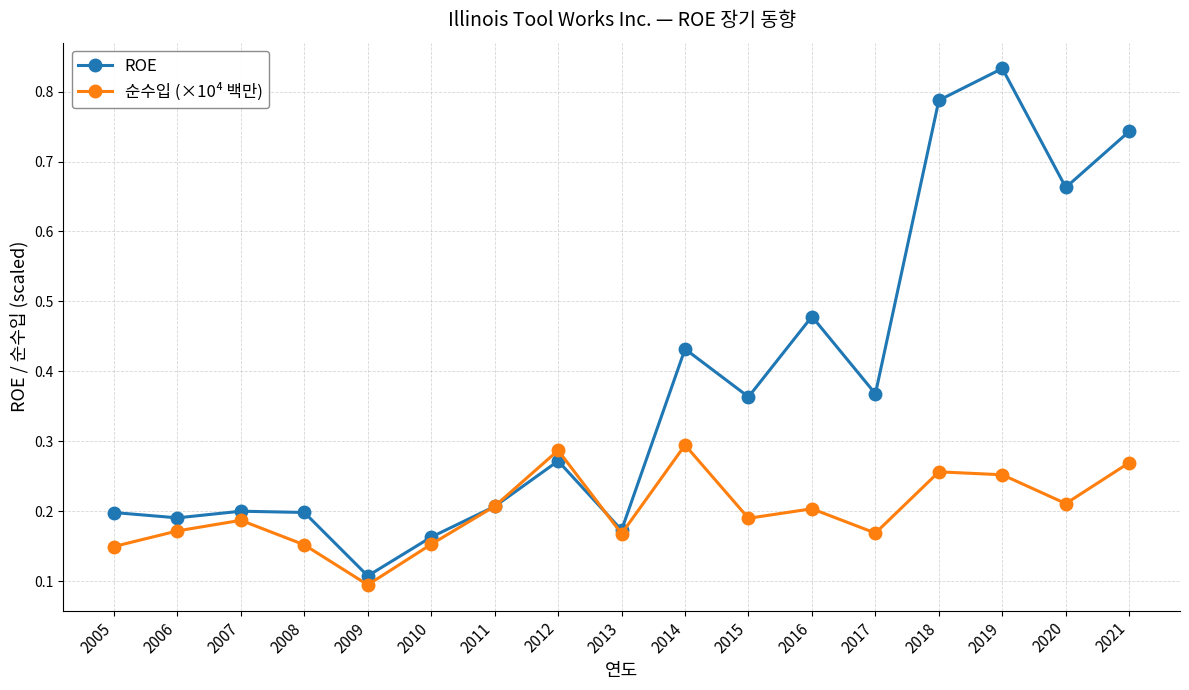

At which label does ROE reach its minimum?

2009